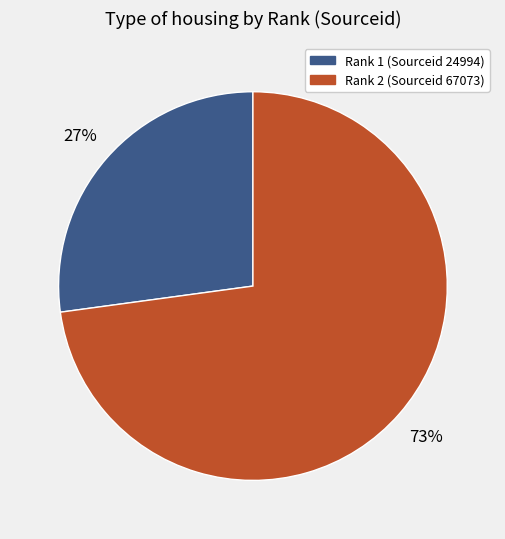

To the nearest percent, what is the average slice percentage?

50%